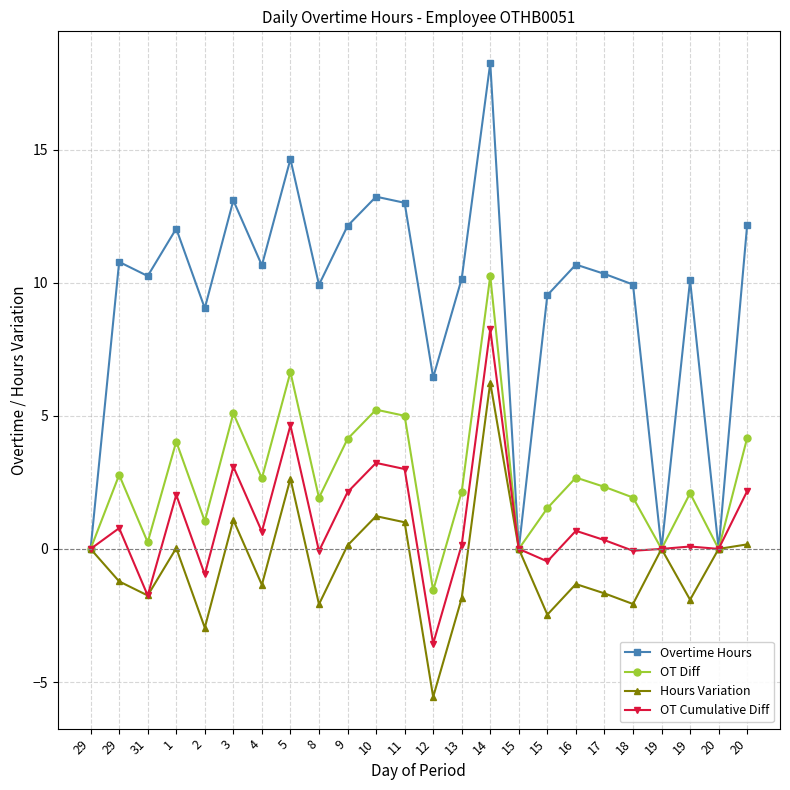

How many series are shown in this chart?

4